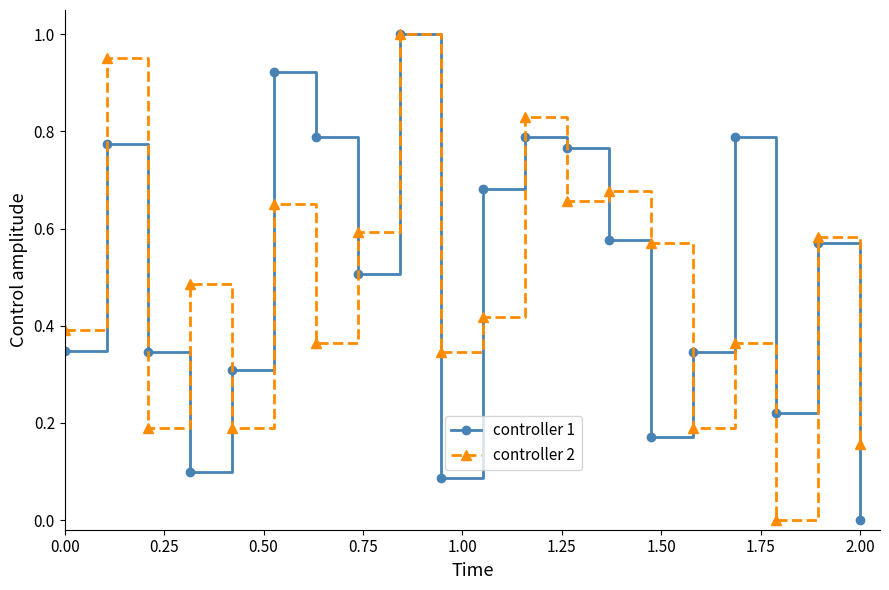

Which series has the largest range (max minus min)?

controller 1